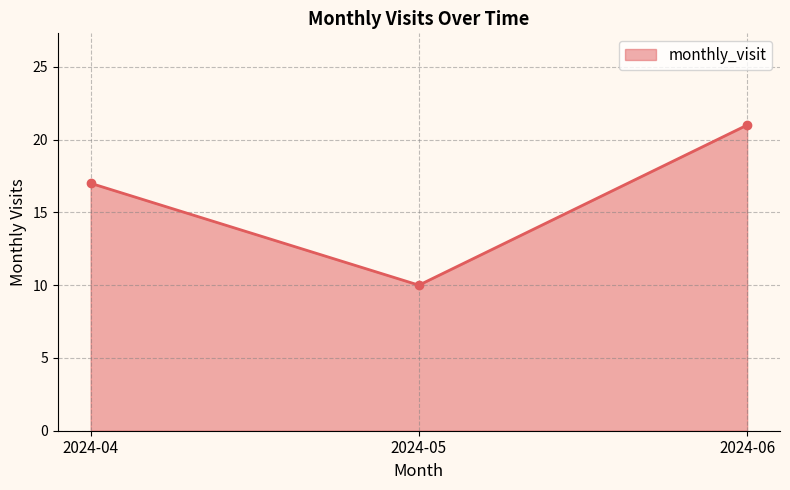

What is the difference between the maximum and second lowest values?

4